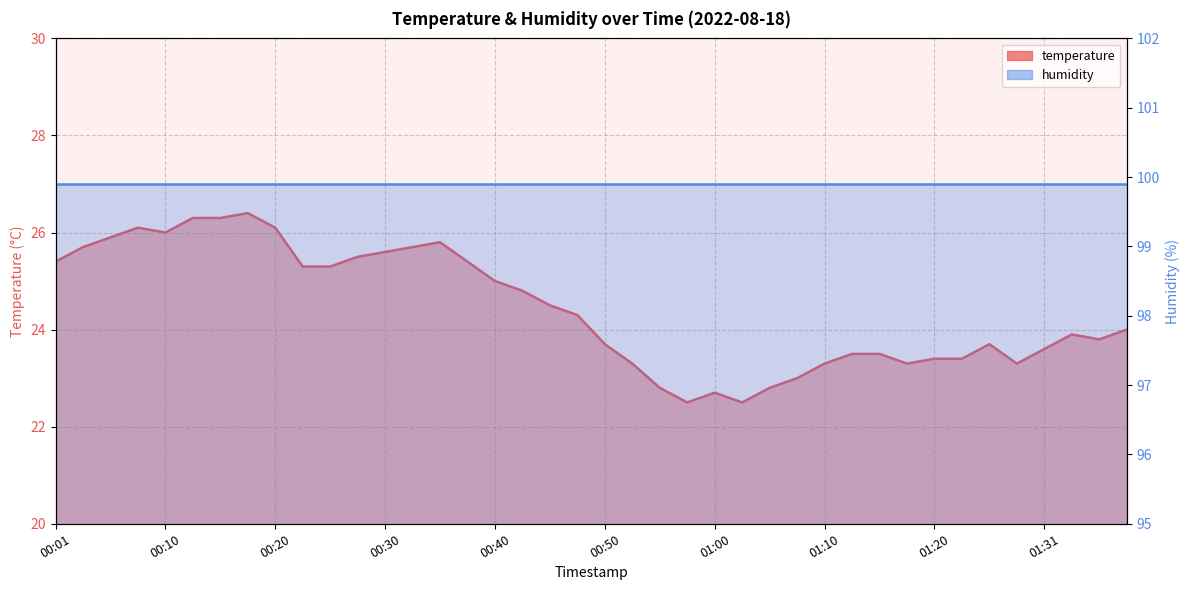

Is it true that the value at 00:01 is 37.3?

False